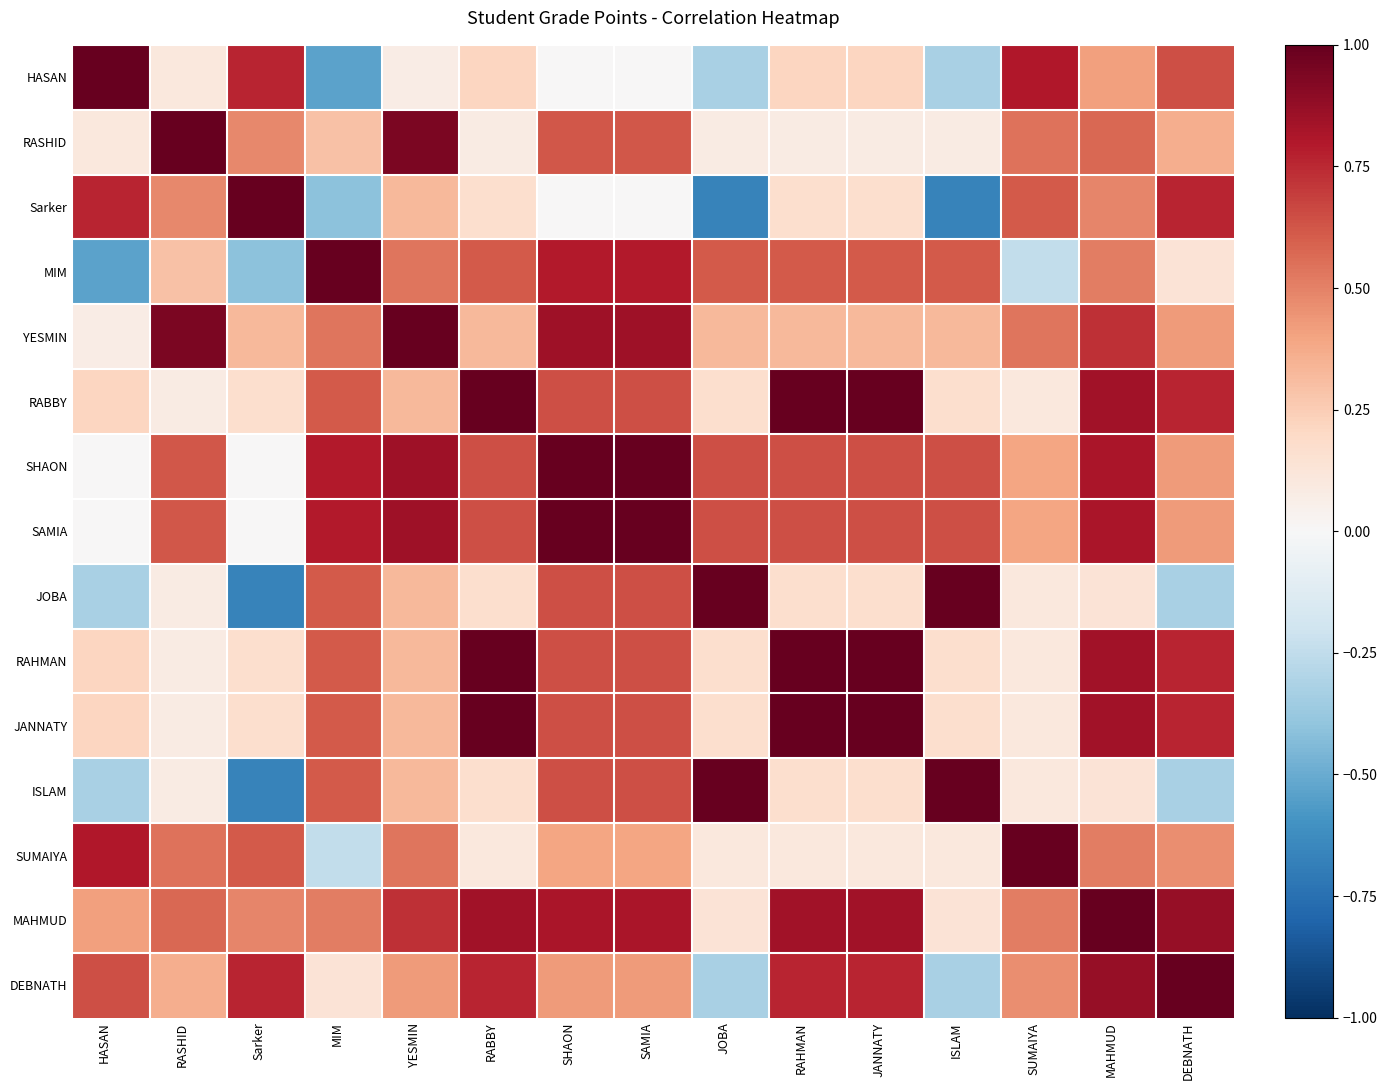

What is the total value across all series at SUMAIYA?

5.5